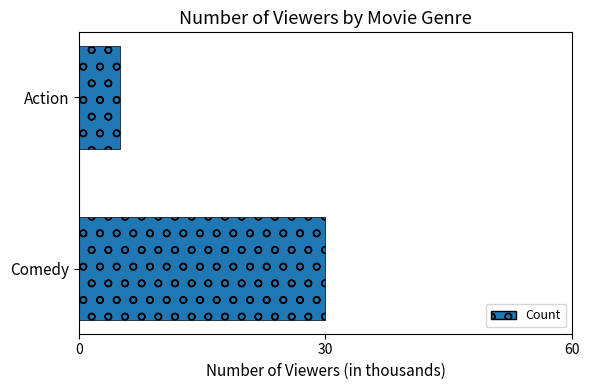

Rank the categories by value from highest to lowest.

Comedy, Action